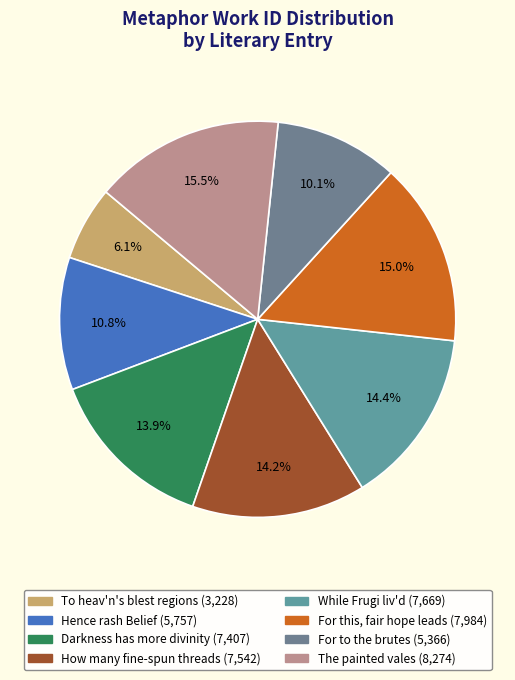

How many slices are in this pie chart?

8